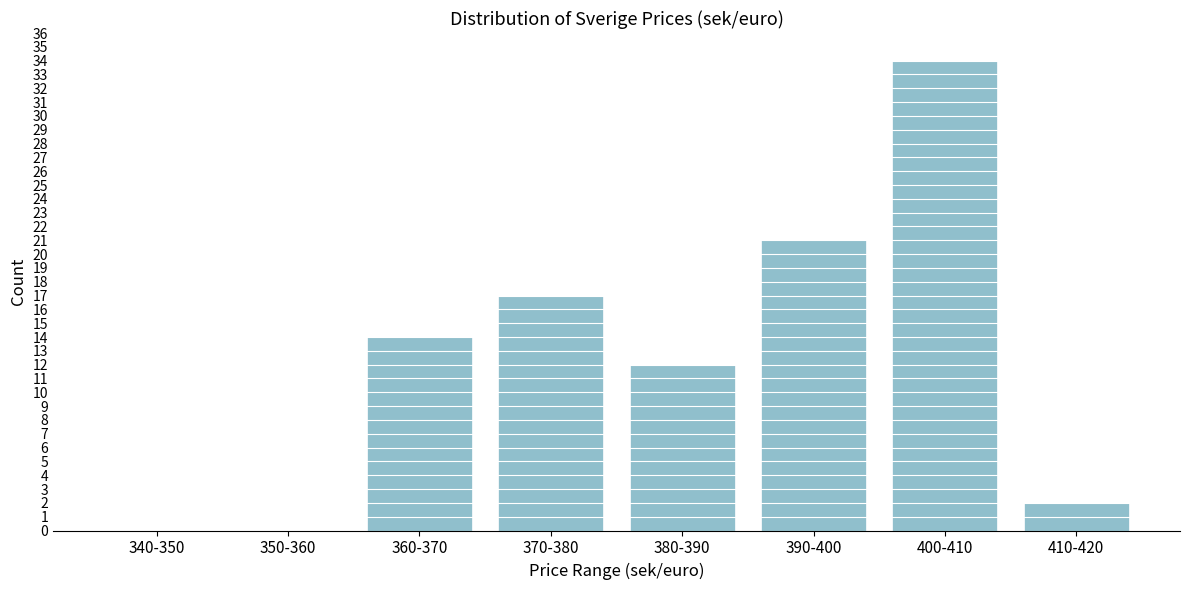

Reading left to right, list all the values displayed in this chart.

340-350=0	350-360=0	360-370=14	370-380=17	380-390=12	390-400=21	400-410=34	410-420=2